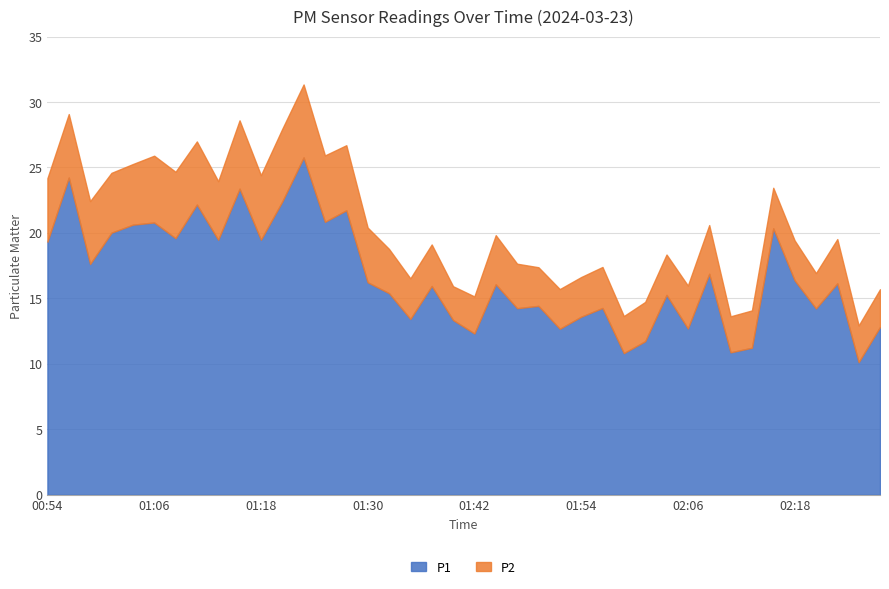

What is the difference between the second highest and second lowest values in the P2 series?

2.8